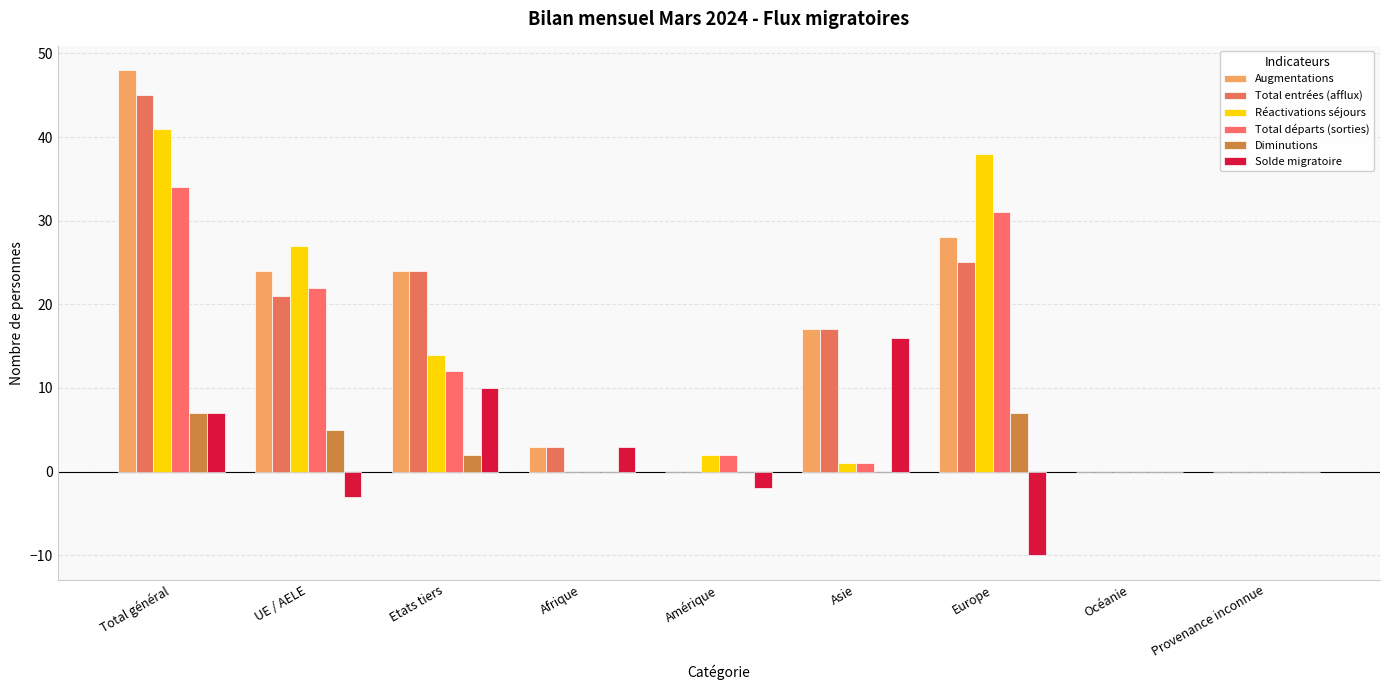

Which category has the highest value across all series?

Total général